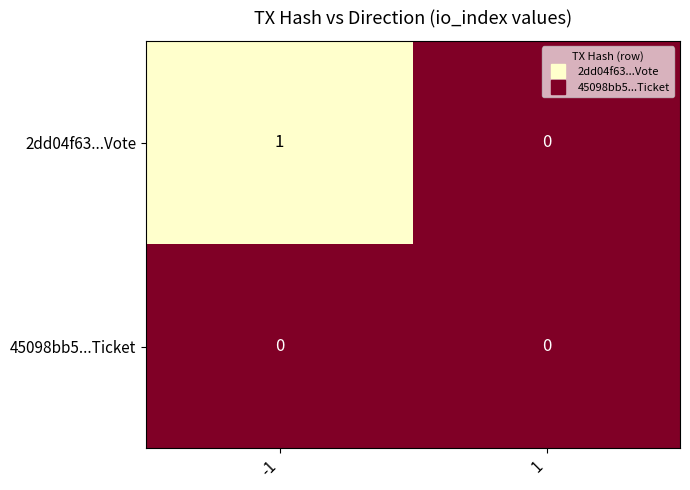

Rank the series at -1 from highest to lowest value.

2dd04f63...Vote, 45098bb5...Ticket